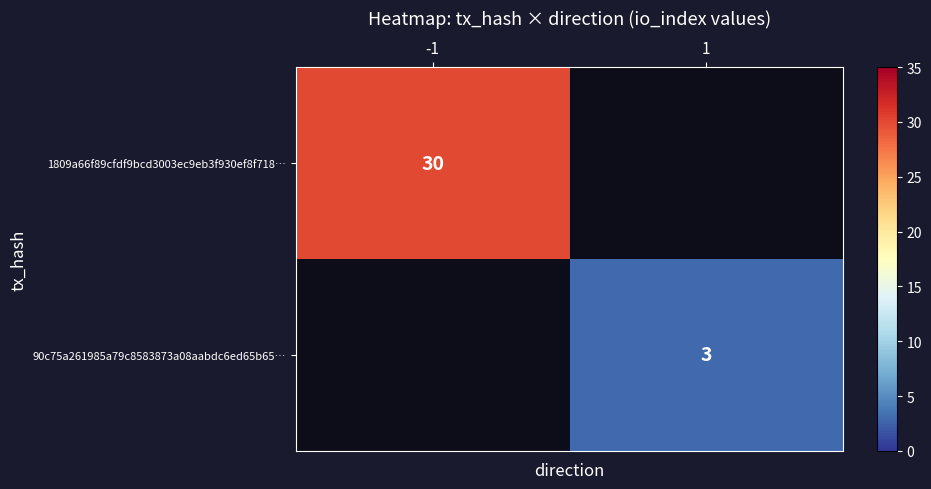

Which category has the lowest value across all series?

1